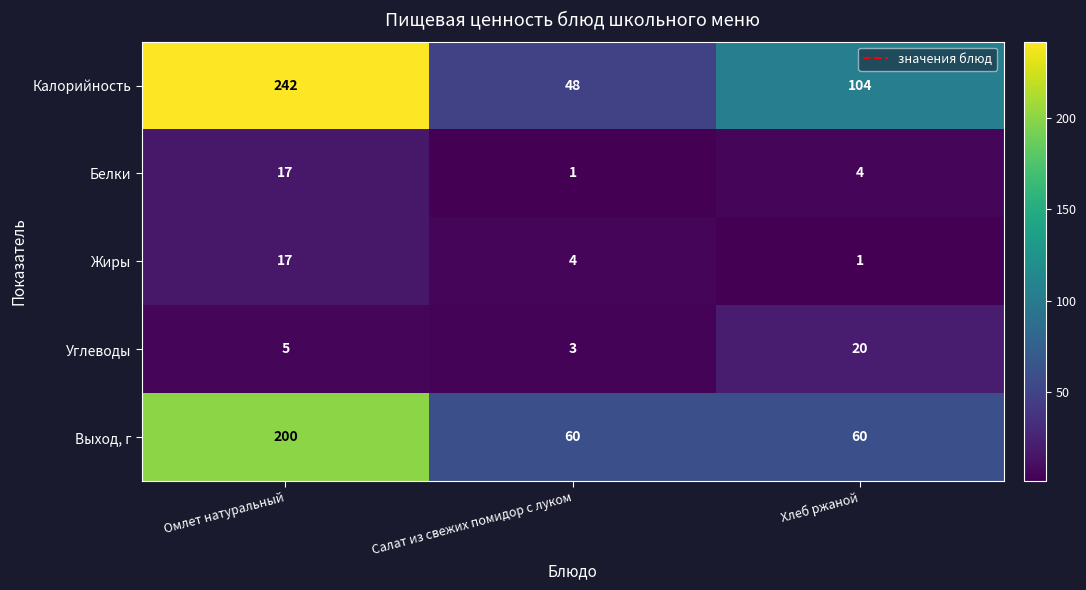

Which series has the widest spread of values?

Калорийность